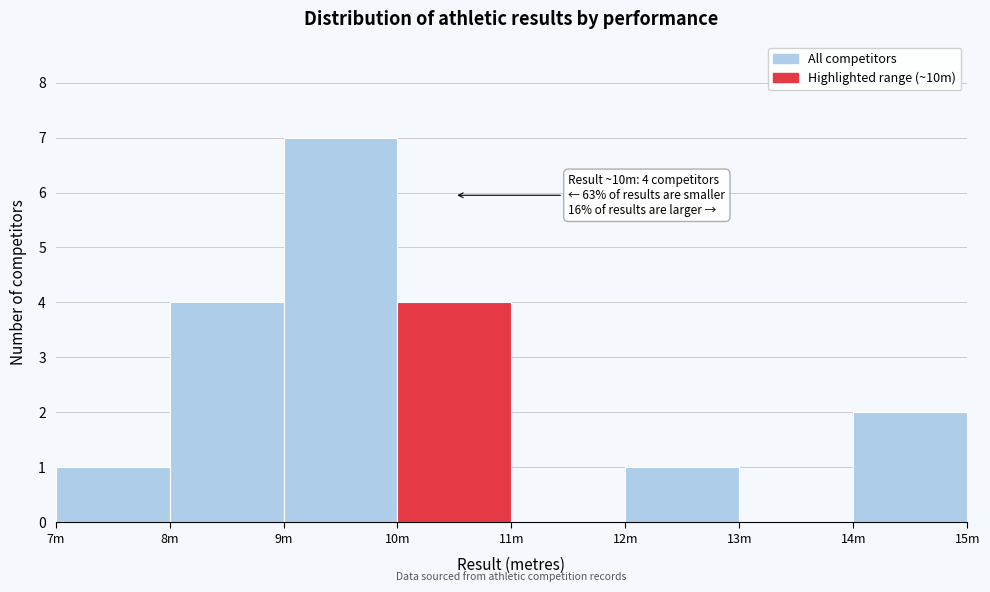

Reading left to right, what are all the values shown in this chart?

7m=1	8m=4	9m=7	10m=4	11m=0	12m=1	13m=0	14m=2